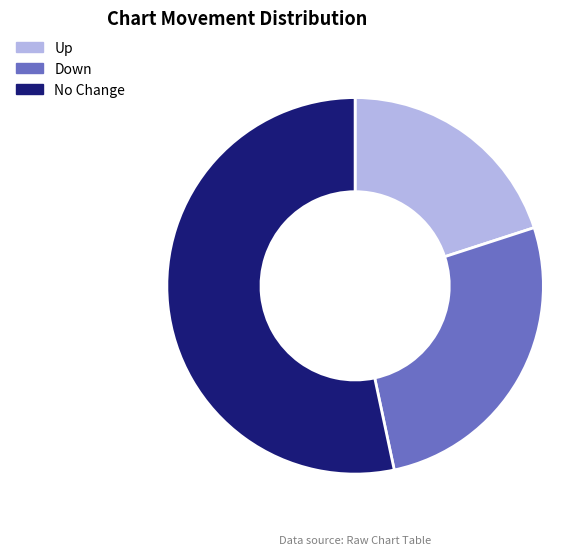

Is there any slice that represents more than half of the pie?

Yes